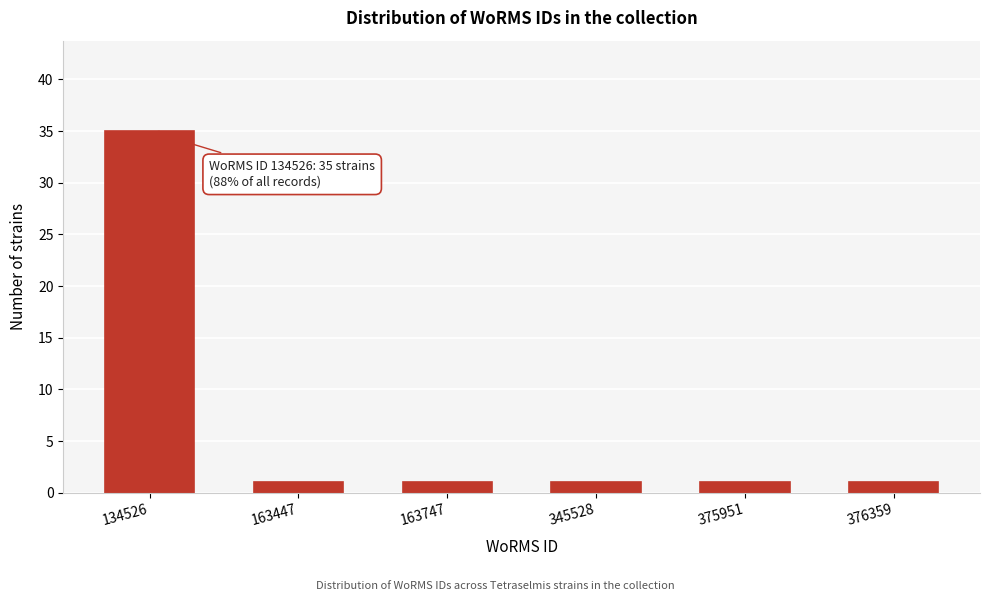

Reading left to right, extract all data points from this chart.

35	1	1	1	1	1